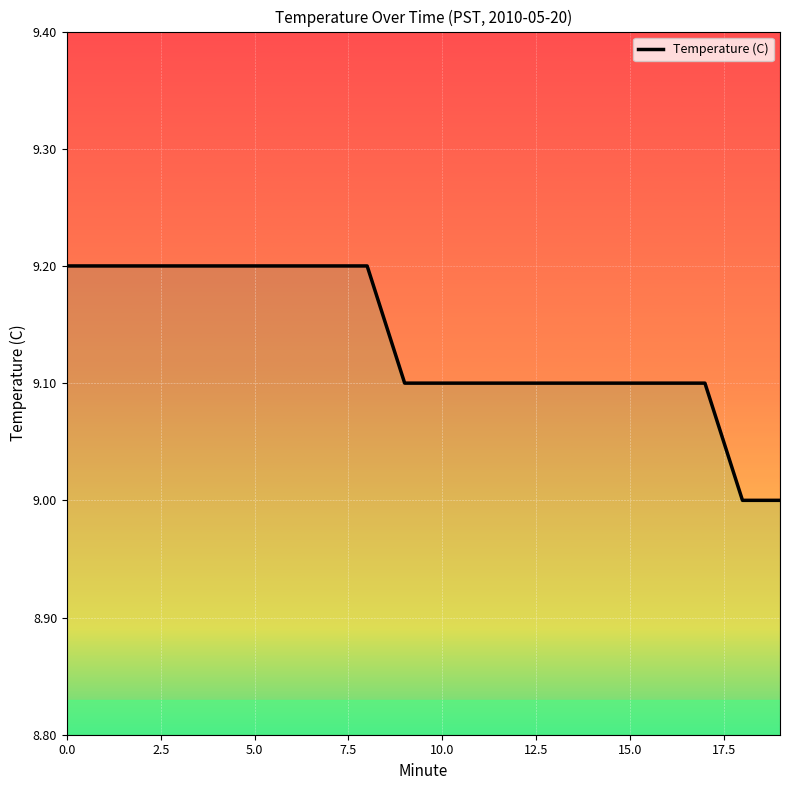

Is it true that the value at 10 is 9.1?

True